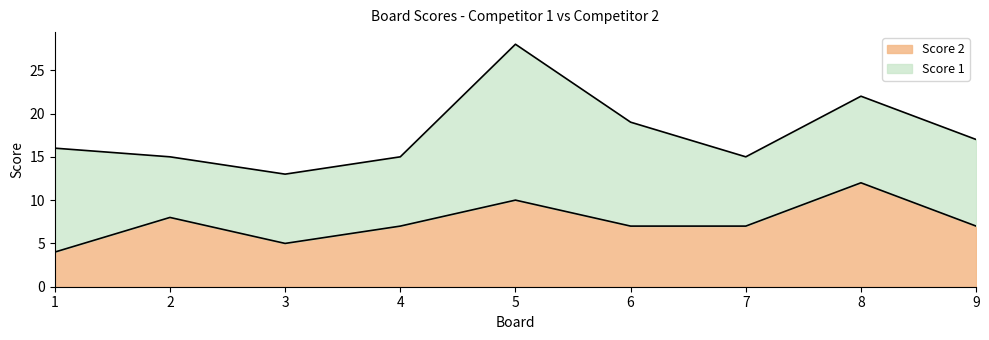

Which category has the lowest value across all series?

1